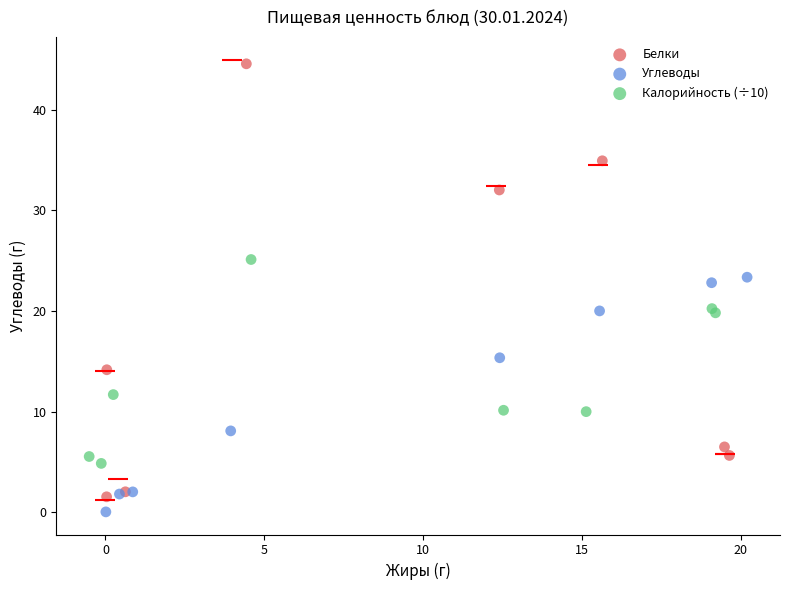

Which series contains the highest Y value?

Белки